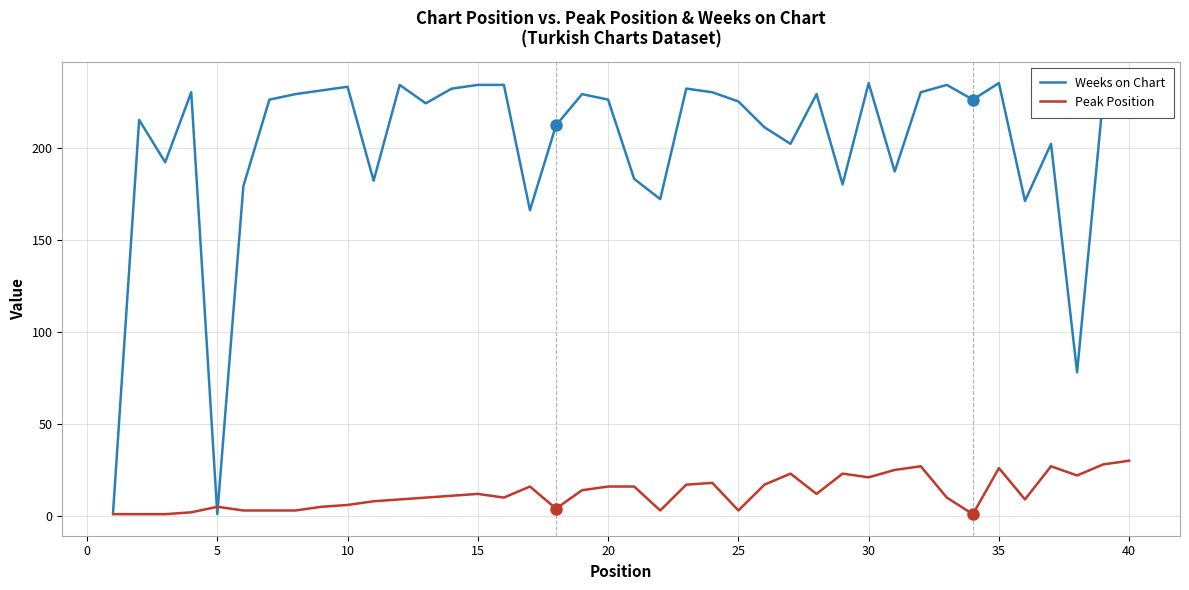

Which series has the widest spread of values?

Weeks on Chart